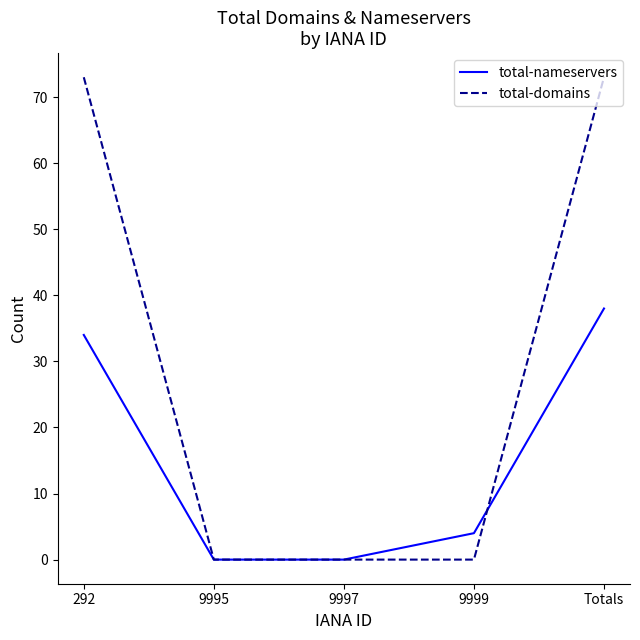

What position from the right is 292?

5